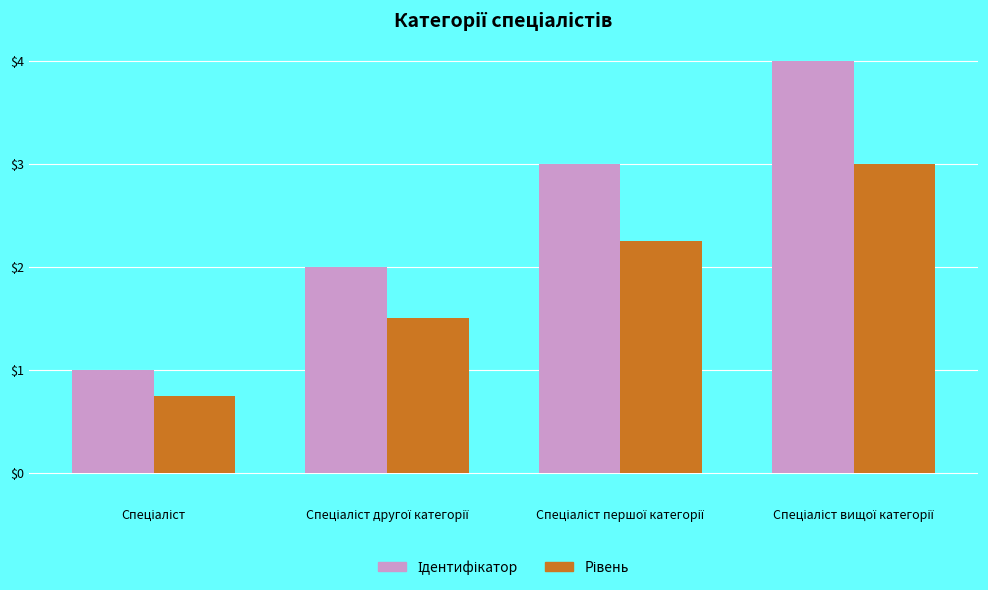

What is the greatest value displayed?

4.0